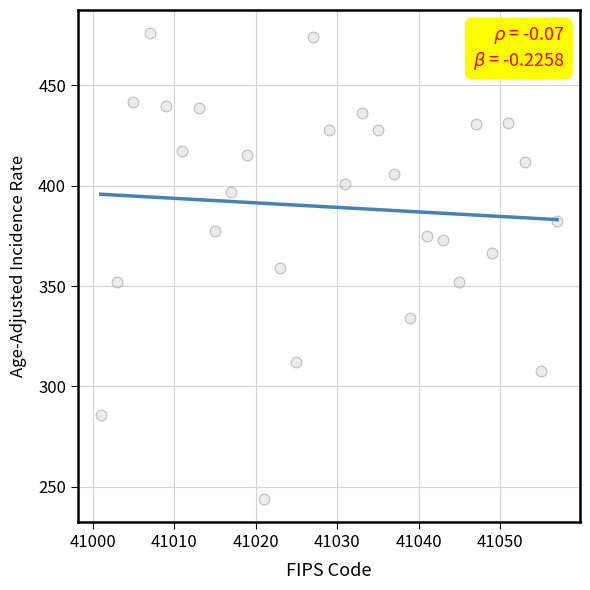

What is the range of X values (max minus min)?

56.0